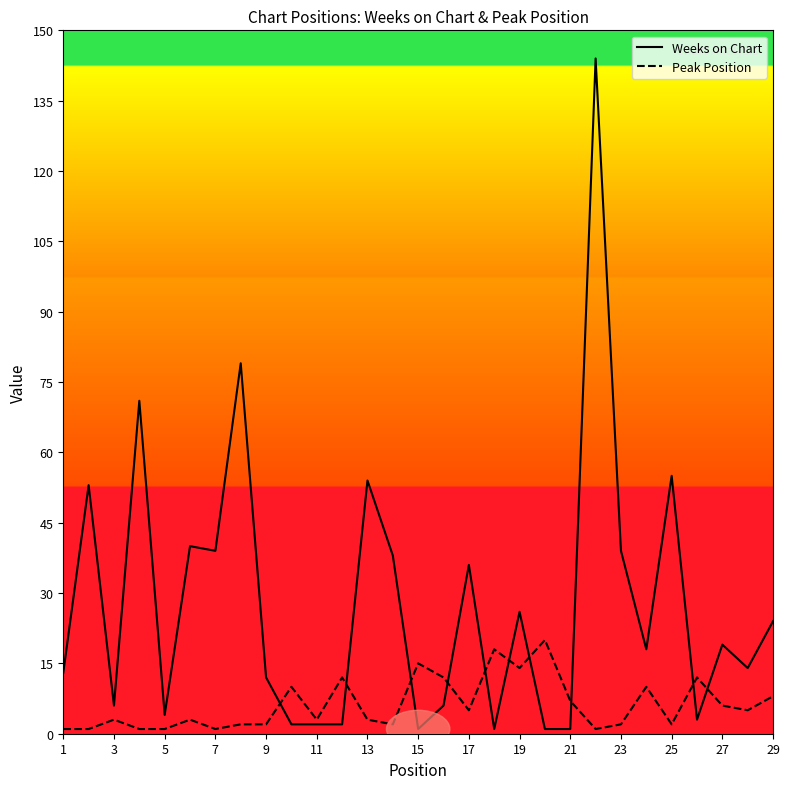

Which series has the widest spread of values?

Weeks on Chart